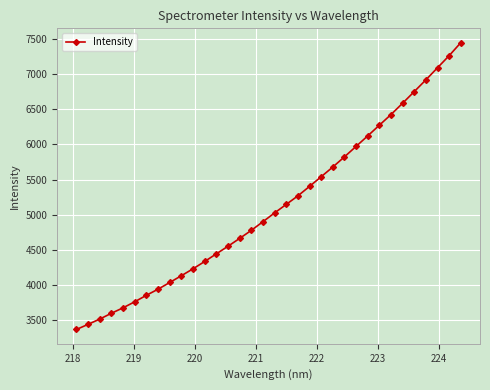

What is the value of the 20th point from the left?

5268.7